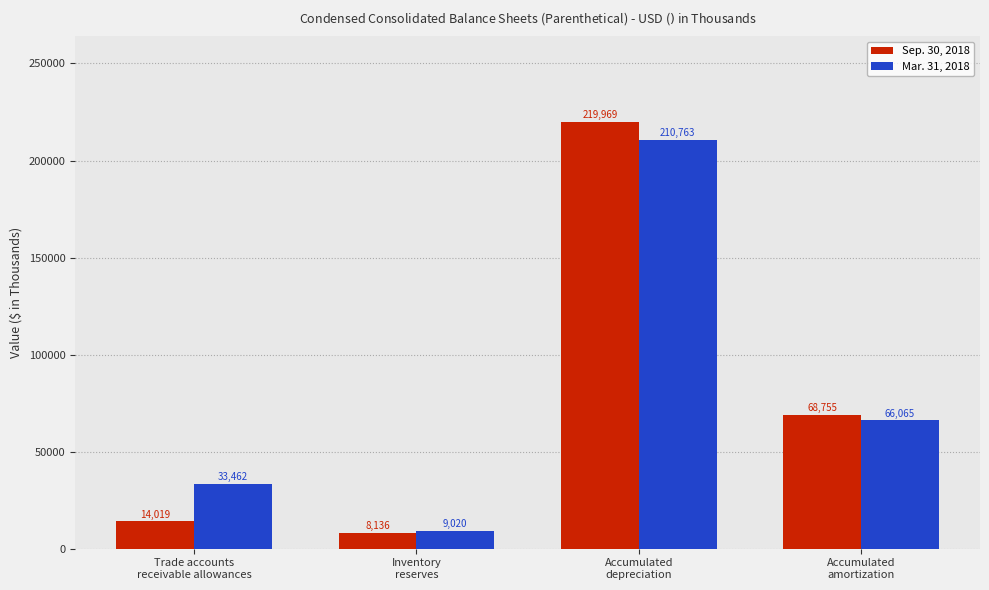

What position from the right is Trade accounts
receivable allowances?

4